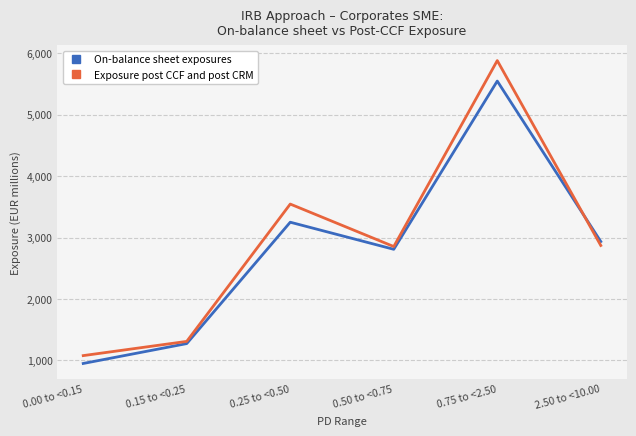

Where is Exposure post CCF and post CRM nearest to the value 3480?

0.25 to <0.50